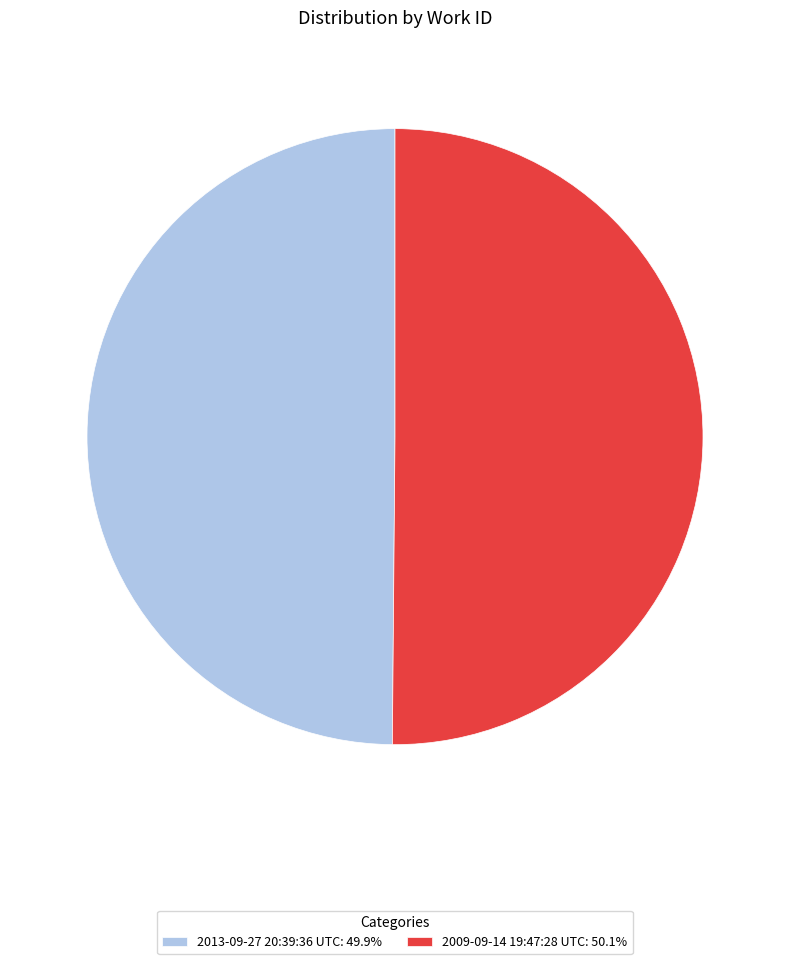

Approximately how many times larger is the value at 2009-09-14 19:47:28 UTC: 50.1% compared to 2013-09-27 20:39:36 UTC: 49.9%?

1.0